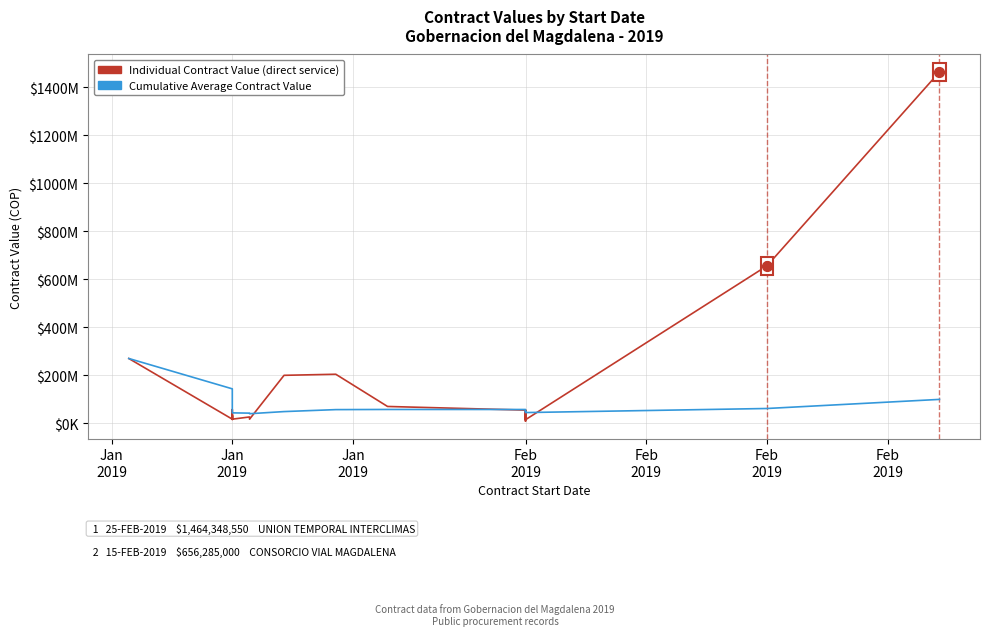

Which series has the largest total across all categories?

Individual Contract Value